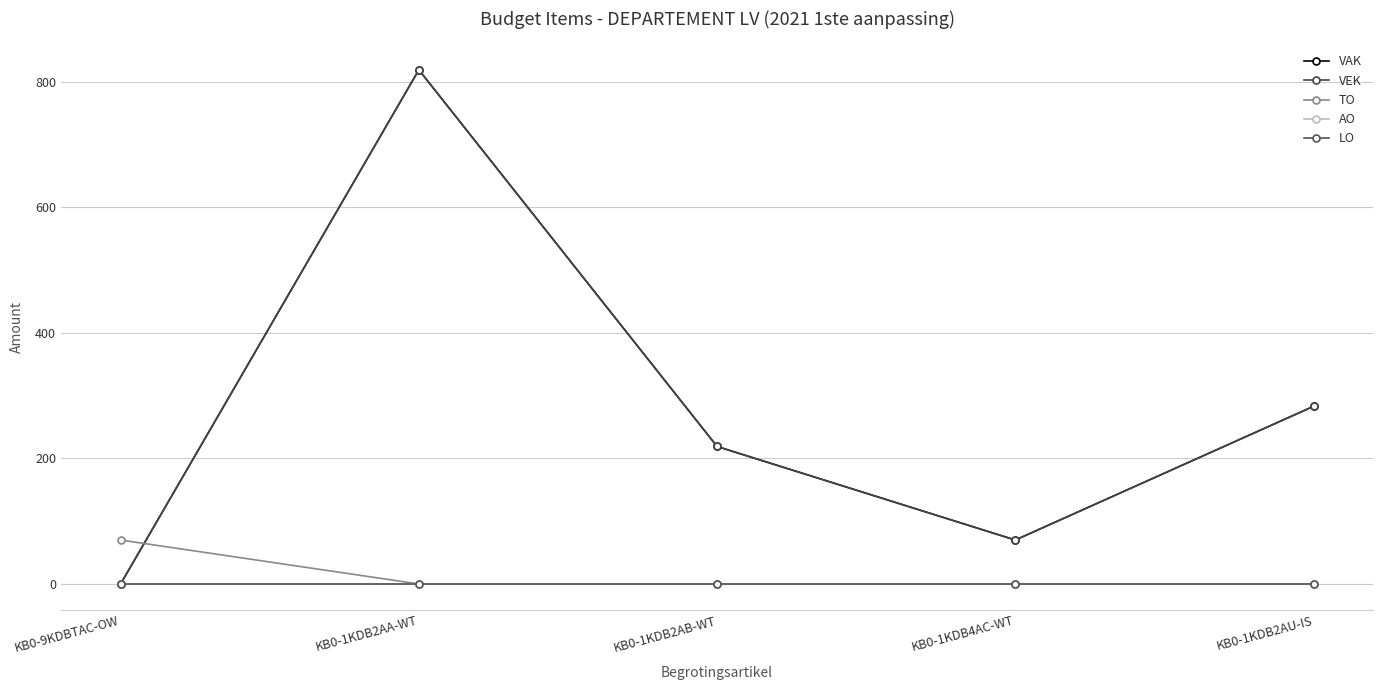

How many values in the VAK series exceed 219?

2